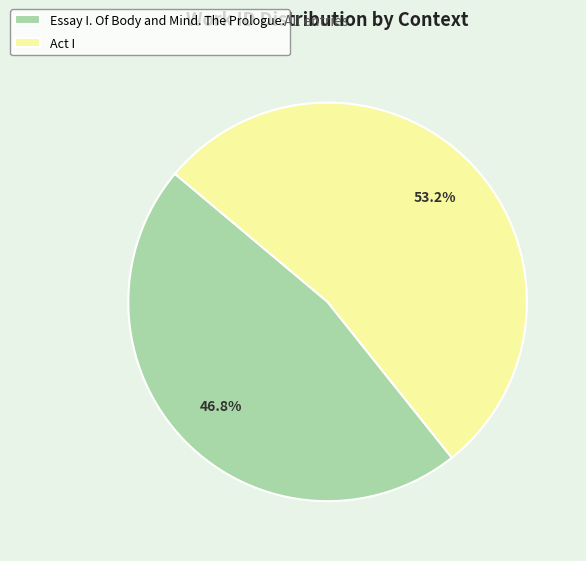

Does Essay I. Of Body and Mind. The Prologue. represent more than half of the total?

No